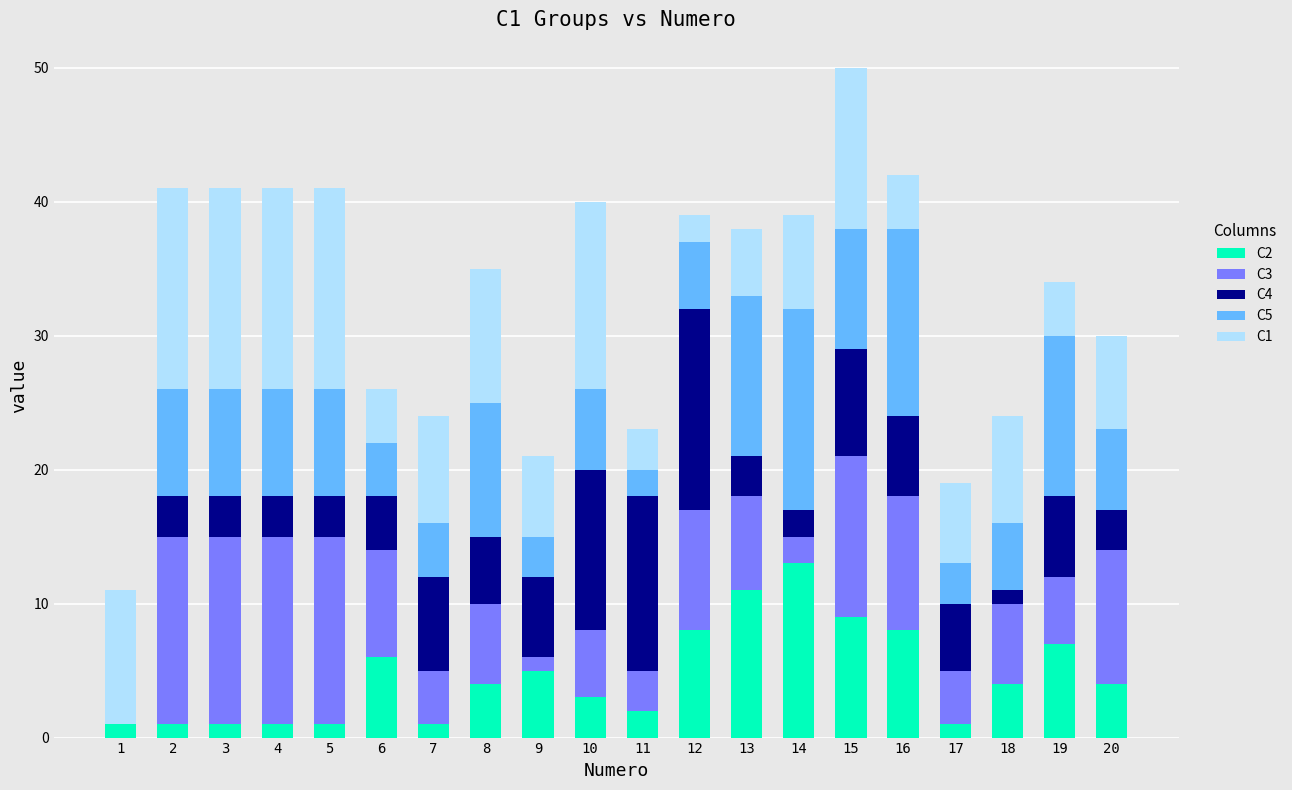

True or false: C2 has a value of 2 at 11.

True